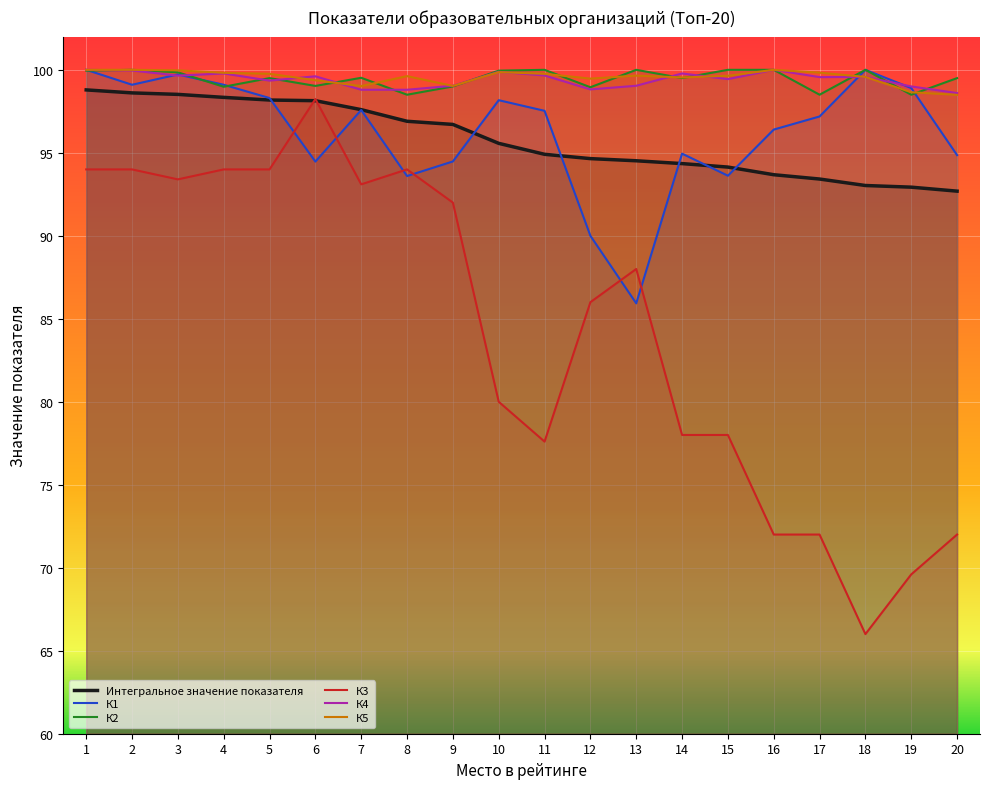

What is the value of the К4 point at the 4th from the left?

99.8